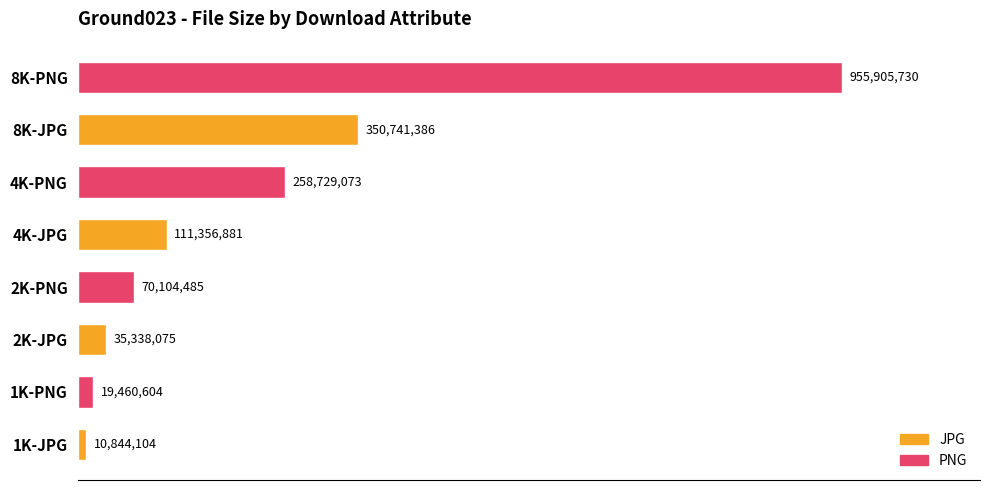

Which category has the highest value across all series?

8K-PNG